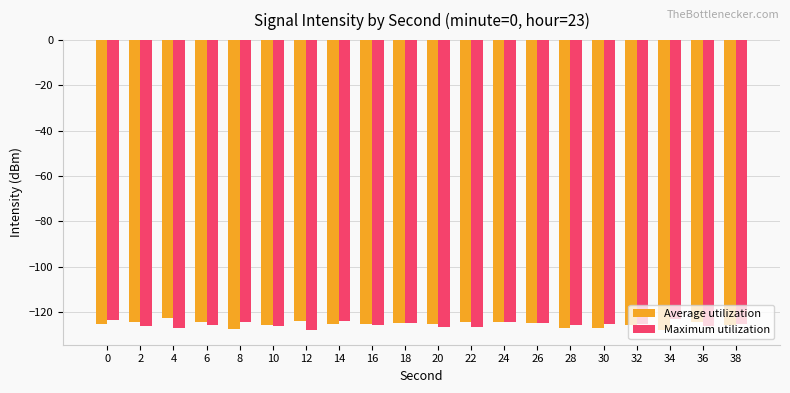

What is the value of the Average utilization bar at the 20th from the left?

-125.7